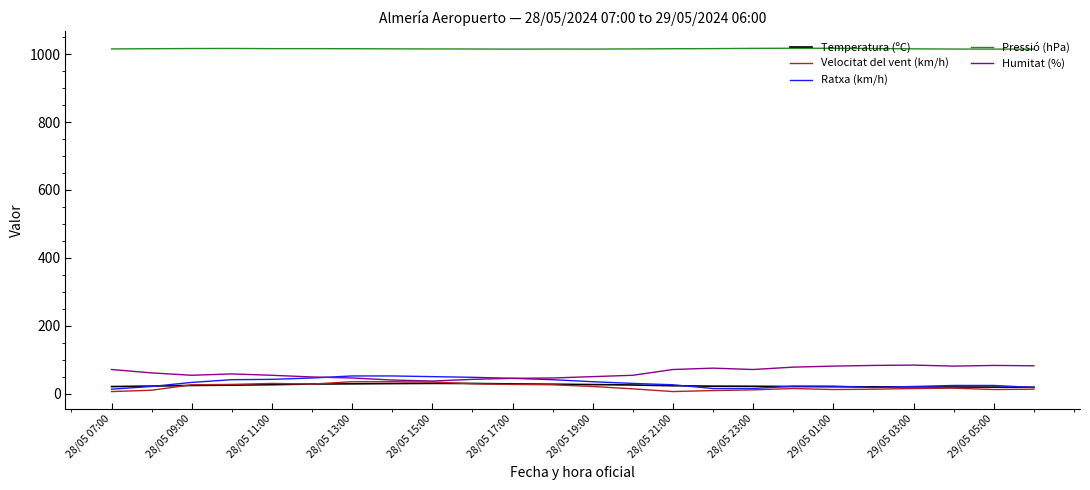

True or false: Temperatura (ºC) and Pressió (hPa) intersect in this chart.

False